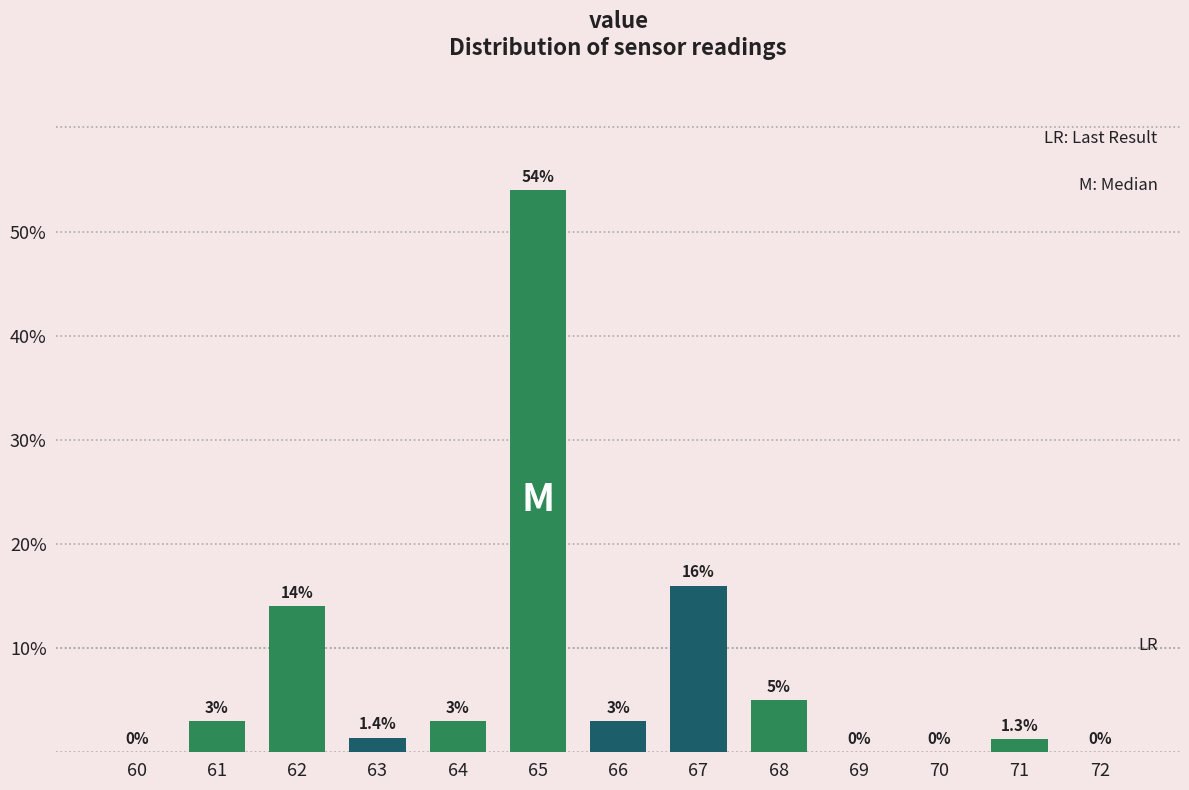

Reading right to left, what are all the values shown in this chart?

72=0.0	71=1.3	70=0.0	69=0.0	68=5.0	67=16.0	66=3.0	65=54.0	64=3.0	63=1.4	62=14.0	61=3.0	60=0.0